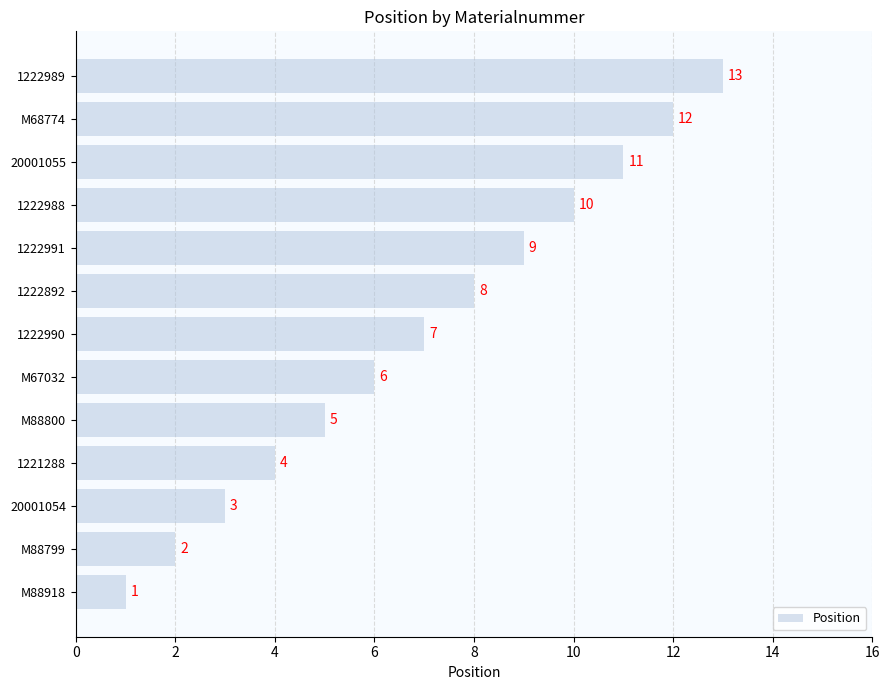

What is the sum of all values?

91